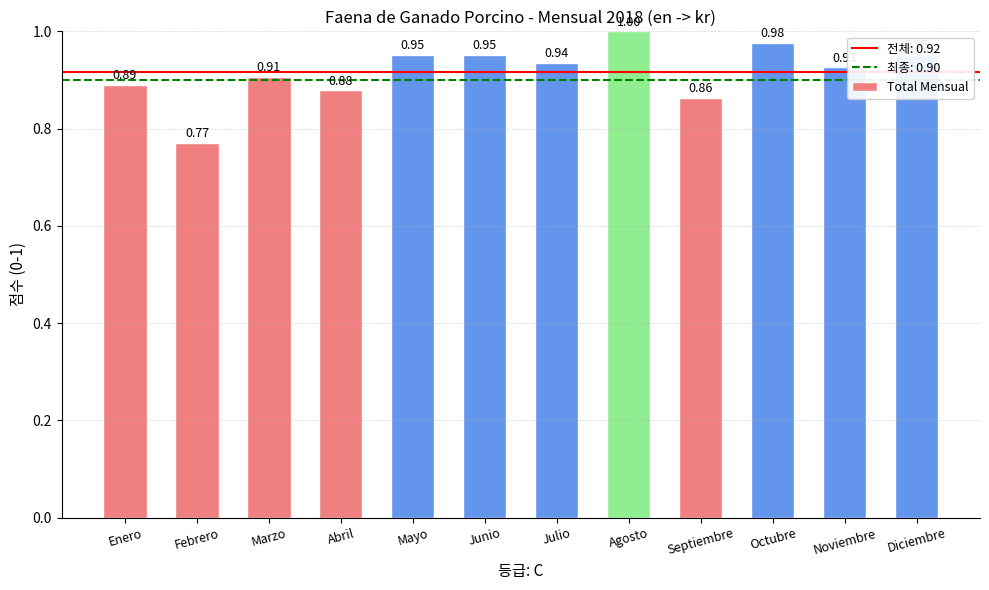

What is the value of the 10th bar from the left?

1.0